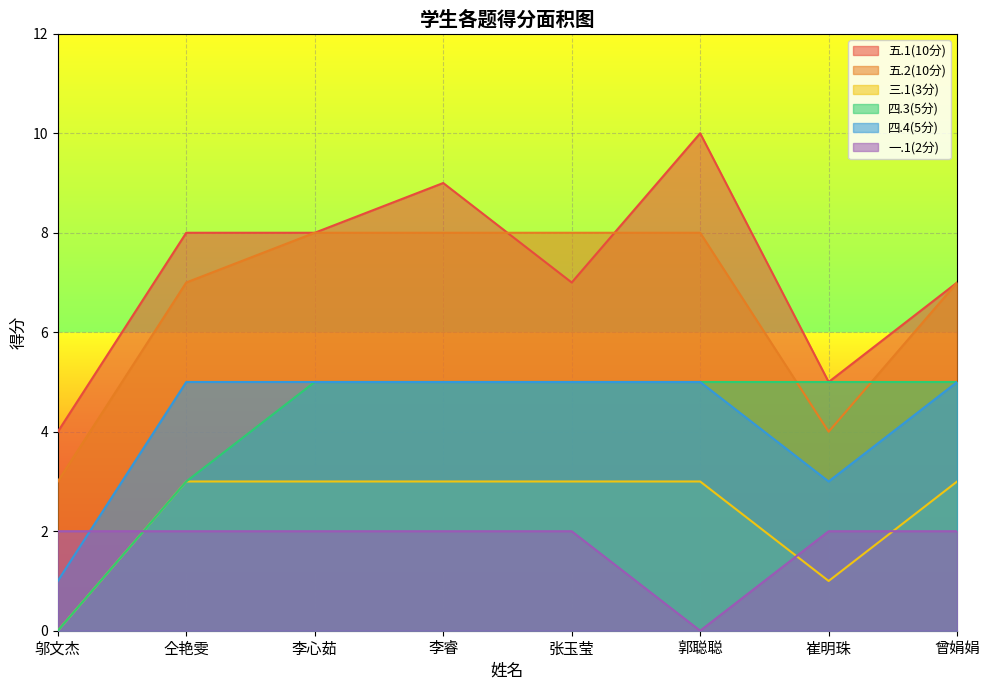

What is the sum of all 三.1(3分) values?

19